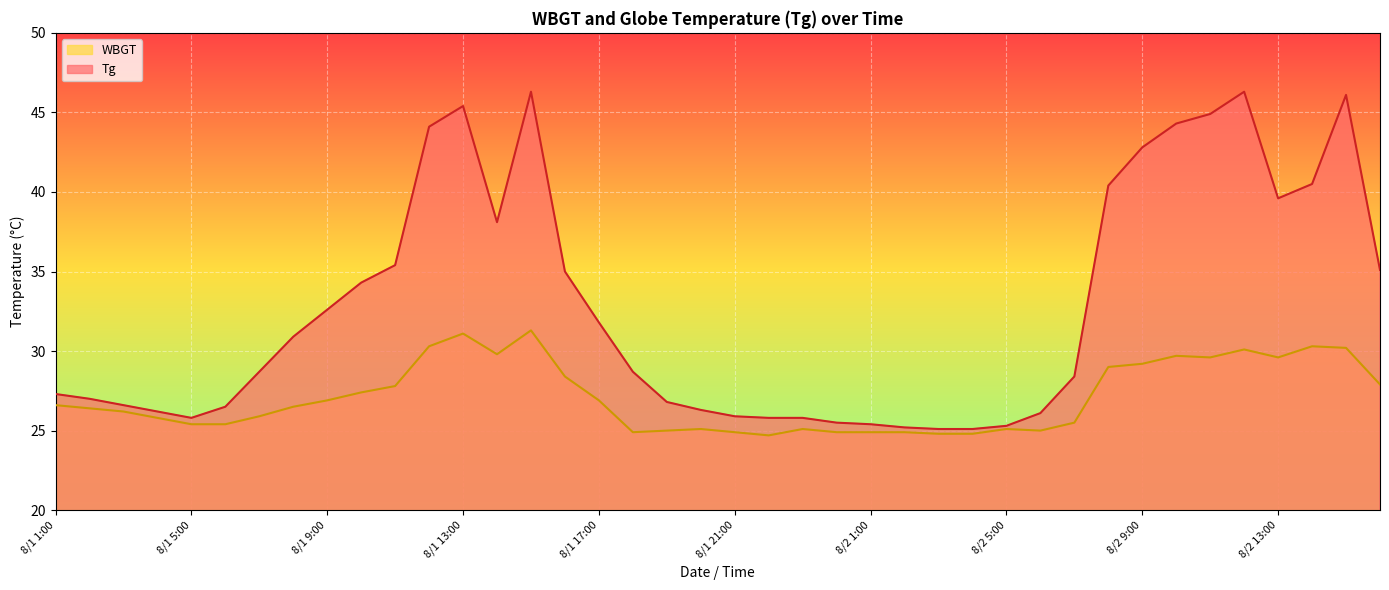

The value of WBGT at 8/2 14:00 is 41.5. True or false?

False